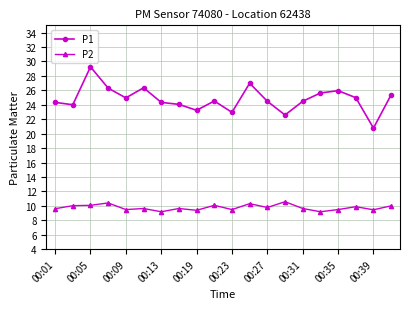

What is the lowest value of the P1 series?

20.8